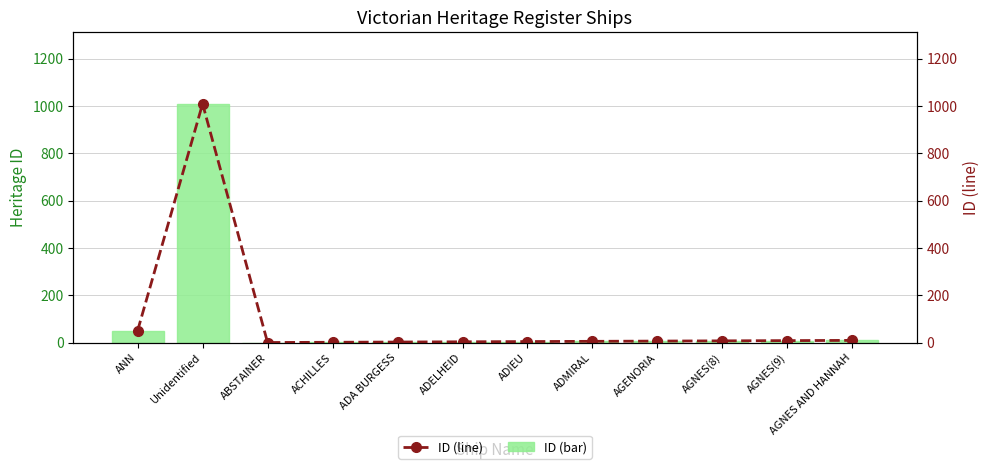

Between ADA BURGESS and AGNES AND HANNAH, which is larger?

AGNES AND HANNAH